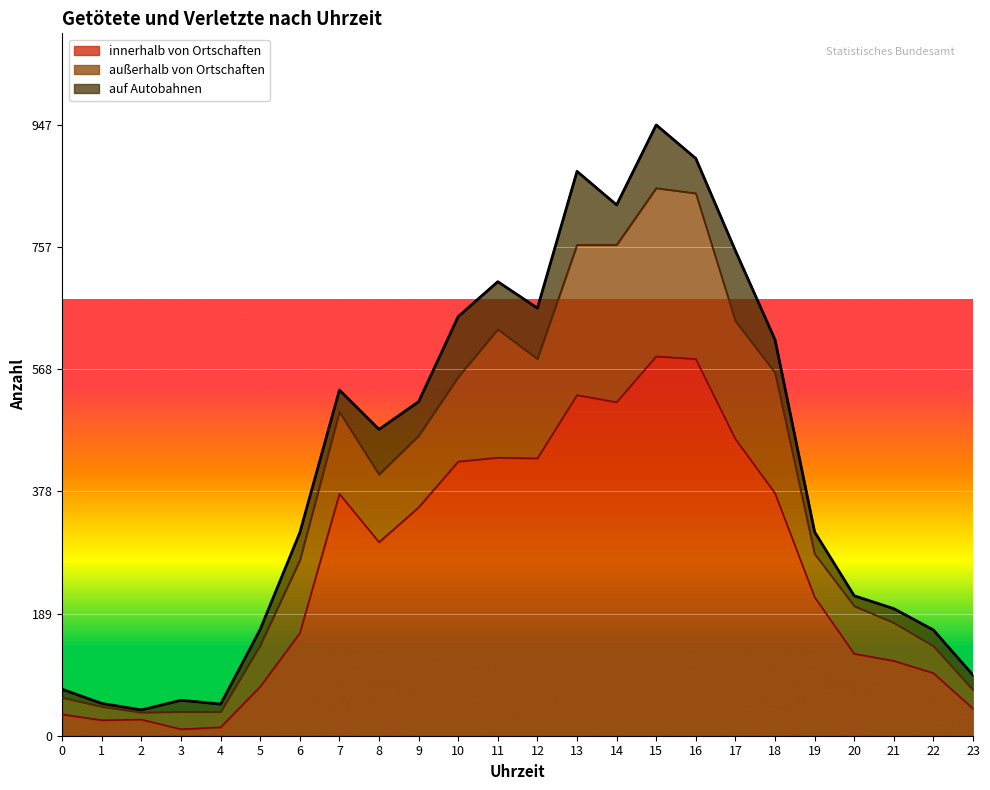

Is it true that außerhalb von Ortschaften equals 60 at 12?

False